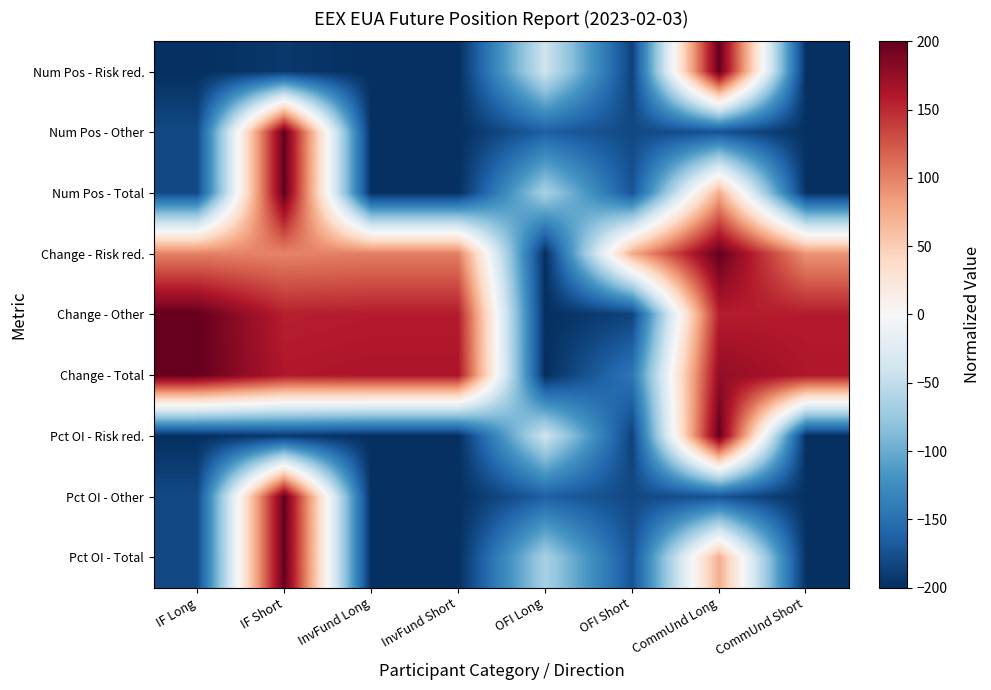

Count the number of data series in this chart.

9